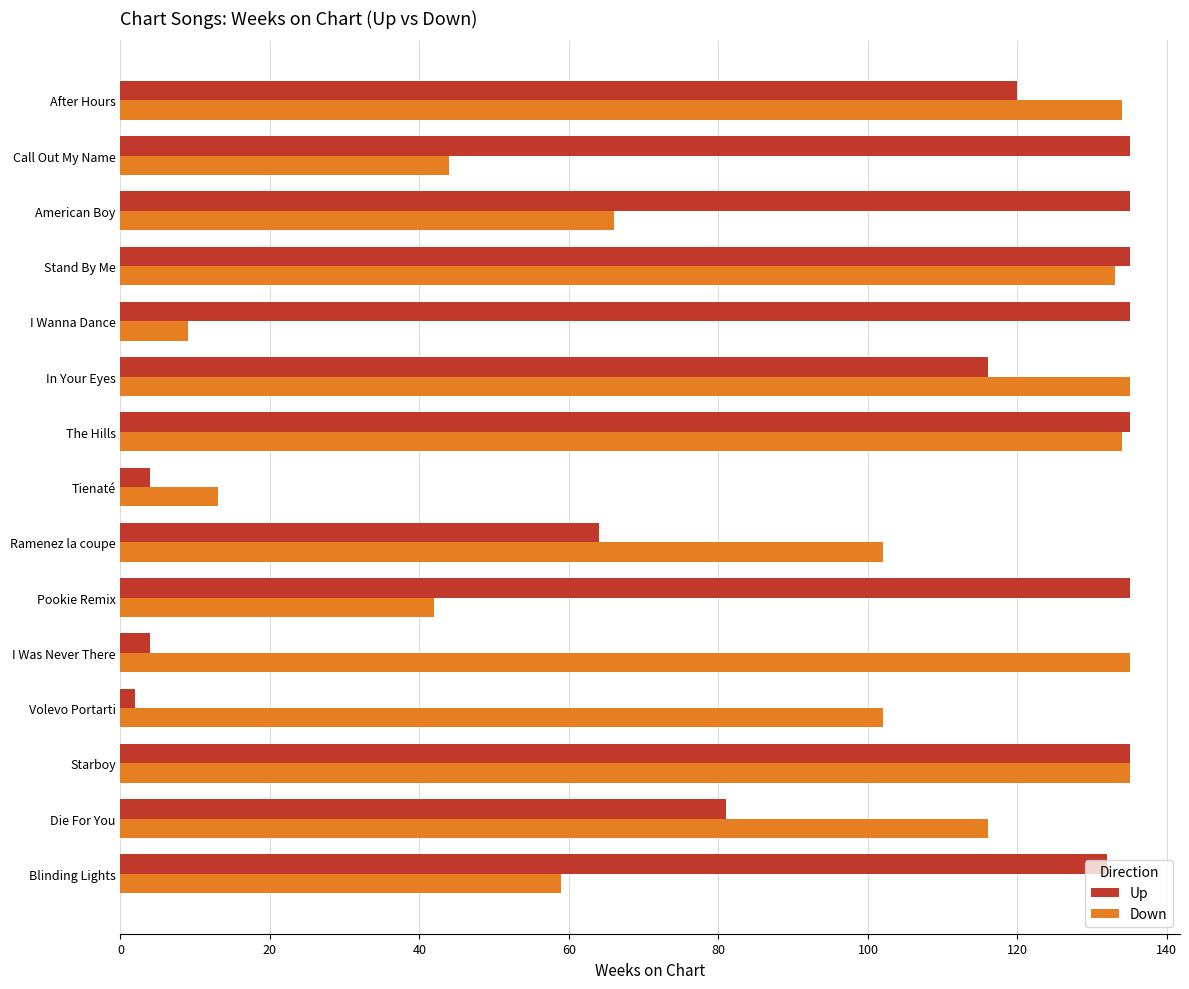

Is it true that Down equals 135 at Starboy?

True